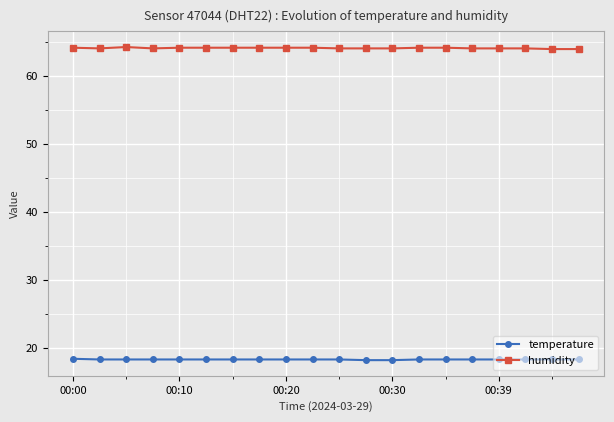

List the series in order of their peak value, highest first.

humidity, temperature